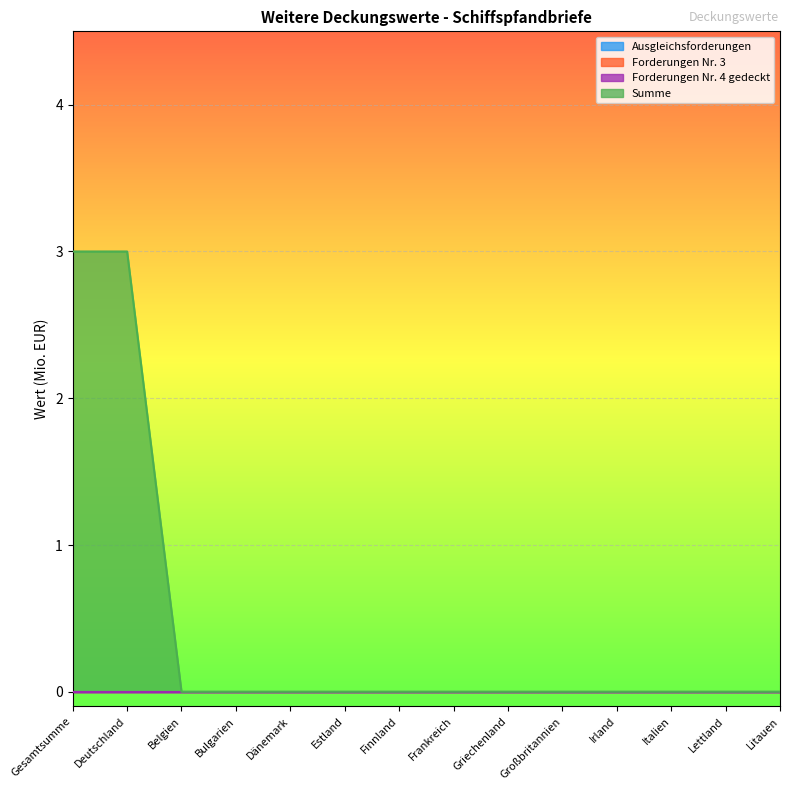

True or false: Ausgleichsforderungen and Summe intersect in this chart.

False